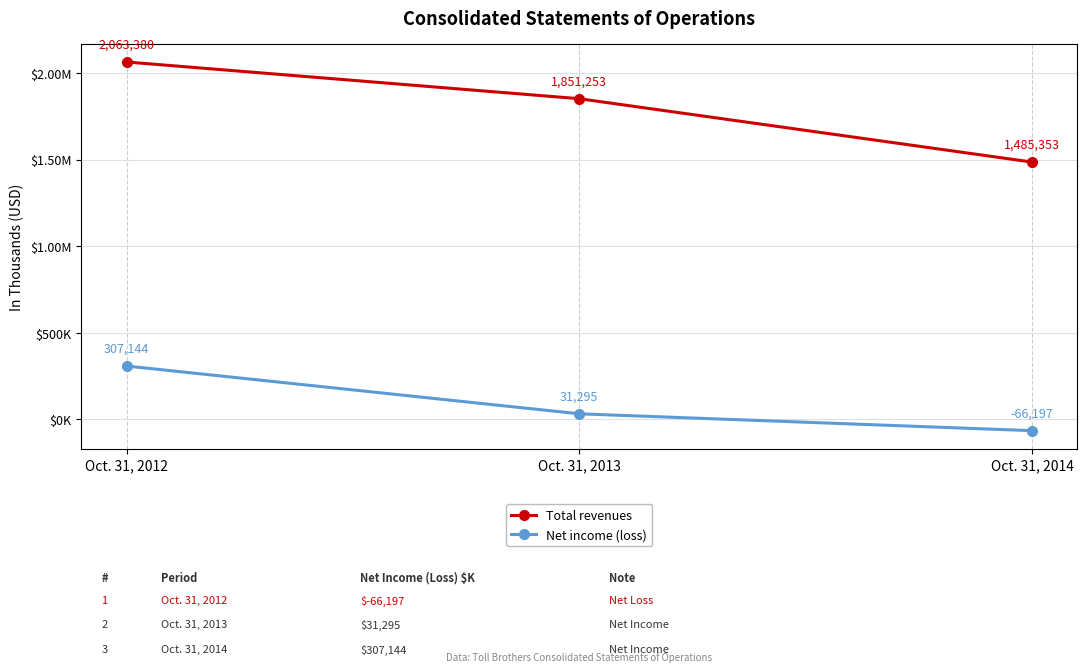

Is this an area chart (filled region under the line)?

No